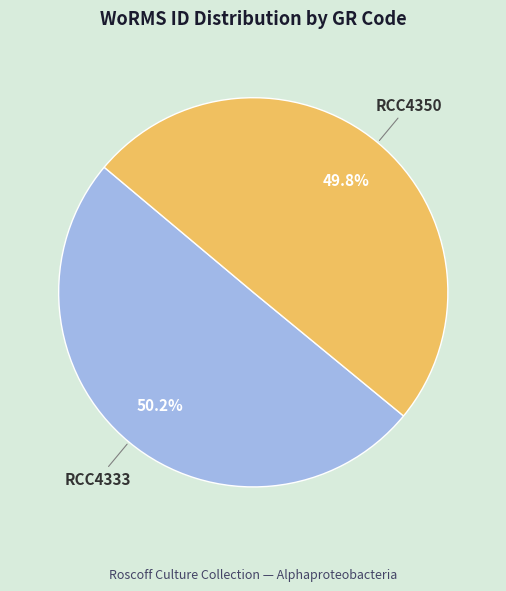

Is there a majority slice in this chart?

Yes